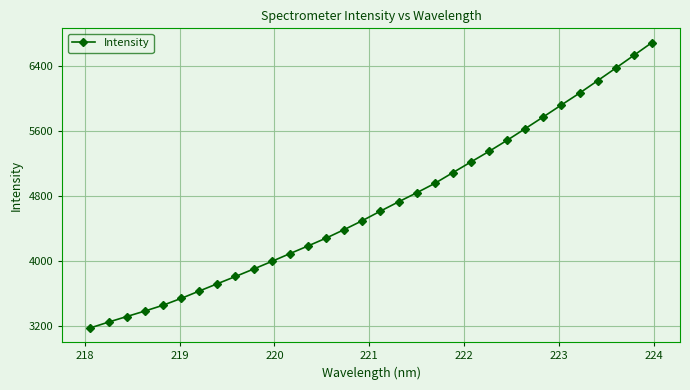

Reading left to right, transcribe all the data shown in this chart.

3178.1	3249.4	3317.4	3384.9	3456.1	3540.2	3630.8	3720.9	3809.9	3901.4	3994.8	4090.8	4185.2	4281.5	4386.5	4496.2	4613.5	4727.6	4838.7	4954.3	5086.6	5218.1	5348.6	5484.9	5627.9	5772.6	5919.3	6064.5	6217.5	6371.8	6528.6	6685.5